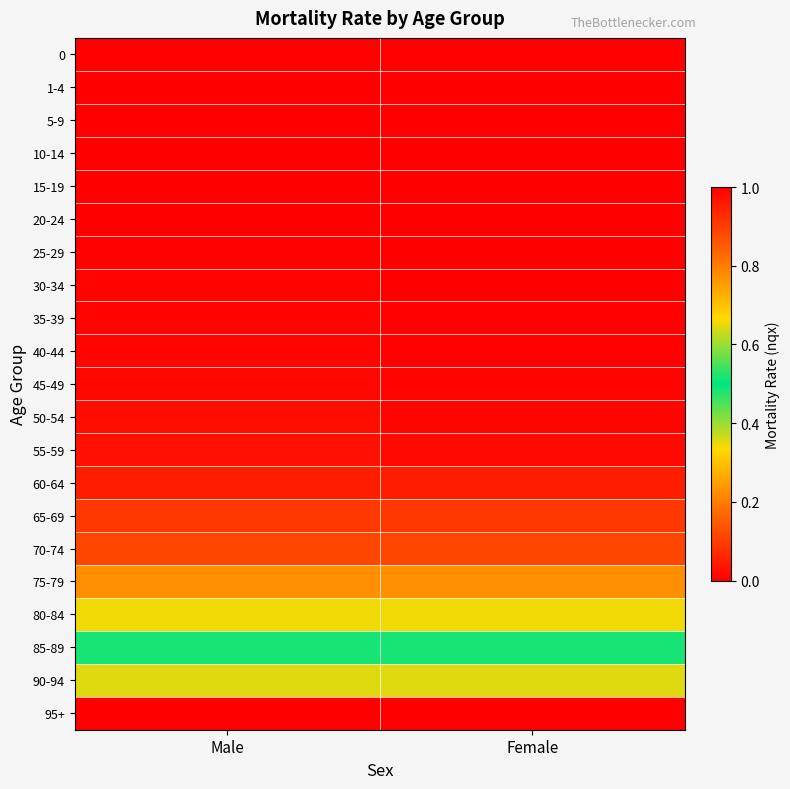

Reading left to right, what are all the values shown in this chart?

0: Male=0.0	Female=0.0
1-4: Male=0.0	Female=0.0
5-9: Male=0.0	Female=0.0
10-14: Male=0.0	Female=0.0
15-19: Male=0.0	Female=0.0
20-24: Male=0.0	Female=0.0
25-29: Male=0.0	Female=0.0
30-34: Male=0.0	Female=0.0
35-39: Male=0.0	Female=0.0
40-44: Male=0.0	Female=0.0
45-49: Male=0.0	Female=0.0
50-54: Male=0.0	Female=0.0
55-59: Male=0.0	Female=0.0
60-64: Male=0.0	Female=0.0
65-69: Male=0.1	Female=0.1
70-74: Male=0.1	Female=0.1
75-79: Male=0.2	Female=0.2
80-84: Male=0.3	Female=0.3
85-89: Male=0.5	Female=0.5
90-94: Male=0.6	Female=0.6
95+: Male=1.0	Female=1.0